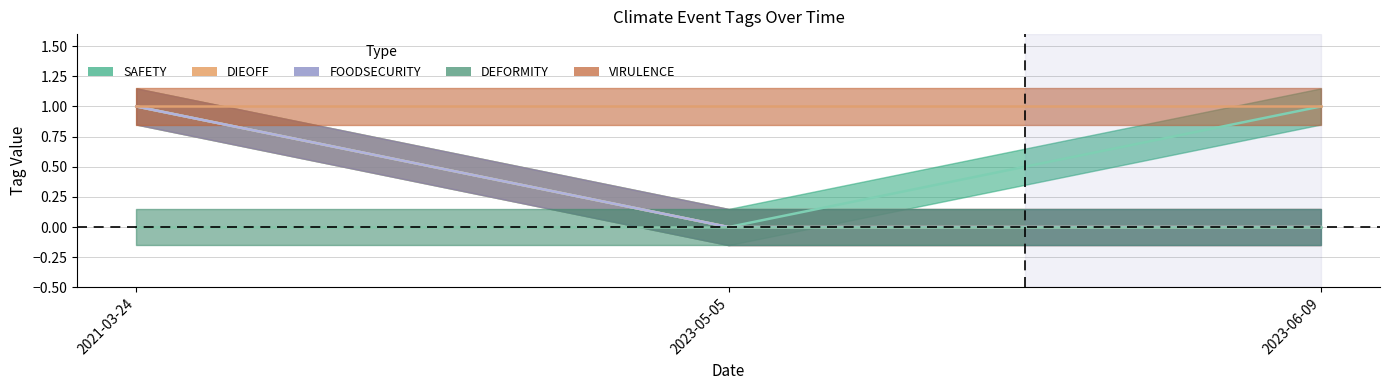

What is the sum of all SAFETY values?

2